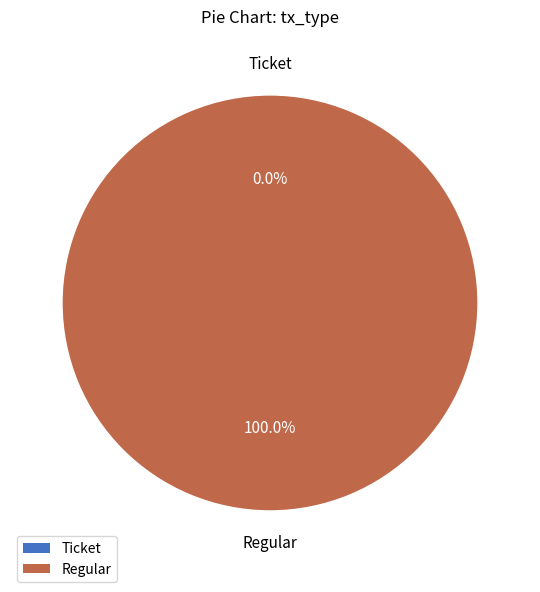

Combined, what portion of the pie is Regular and Ticket?

100.0%